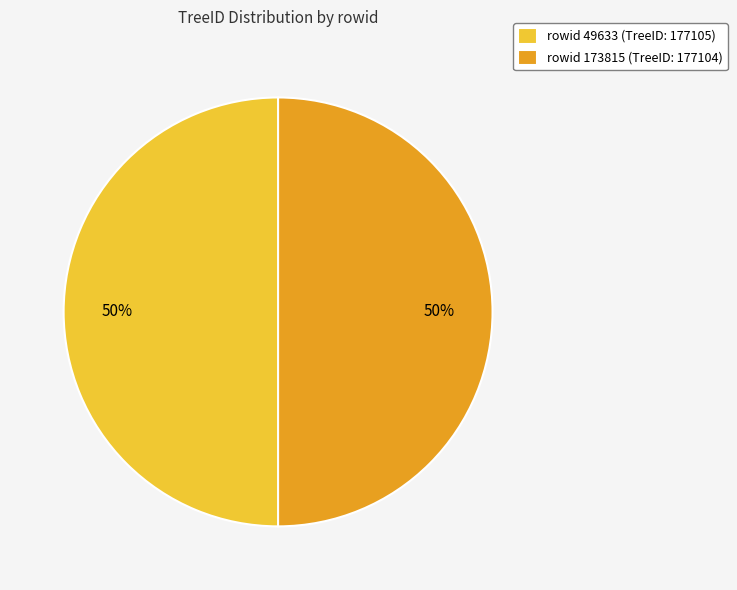

How many segments does this pie chart have?

2